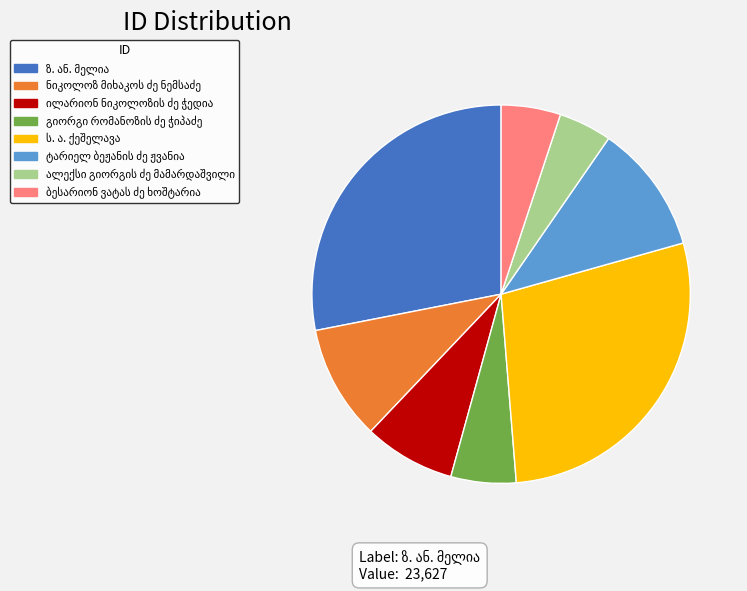

Does any single category account for the majority?

No